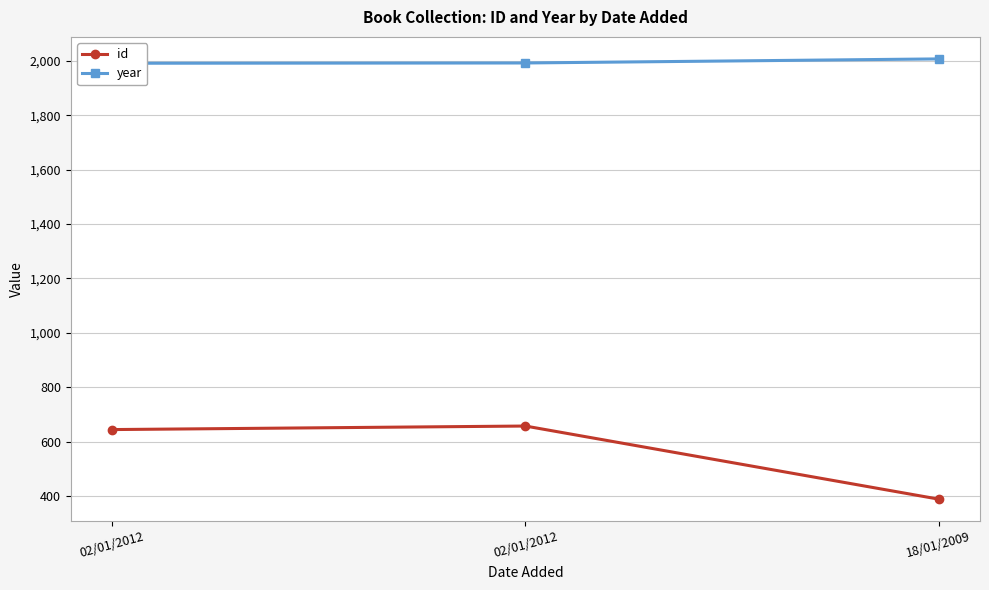

How many lines are shown in the chart?

2